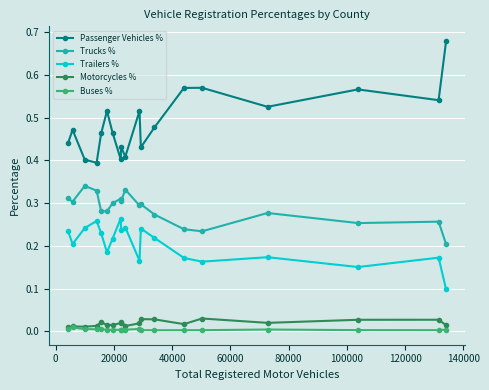

Does the chart have visible grid lines?

Yes